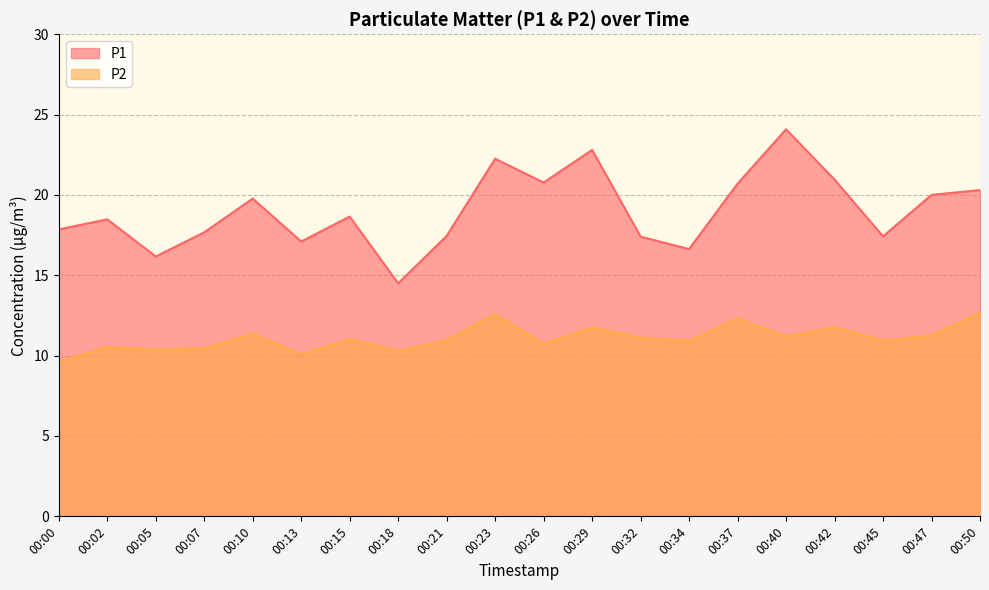

True or false: P1 has more than 2 interior local peaks.

True